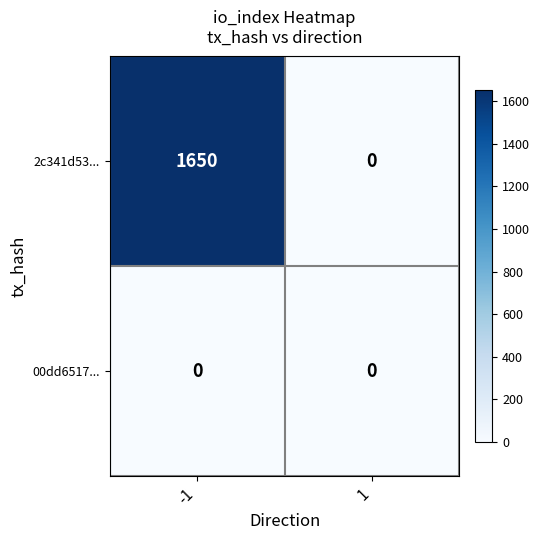

What is the sum of all 2c341d53... values?

1650